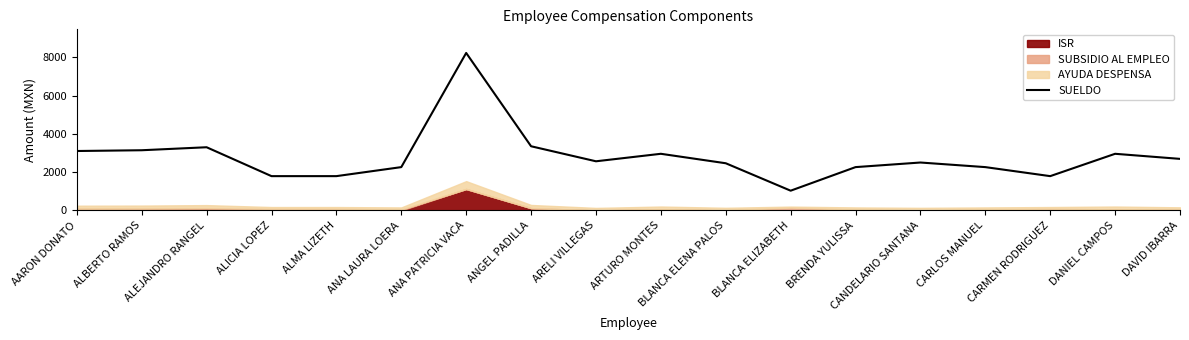

At which category does the data reach its first local peak?

ALEJANDRO RANGEL